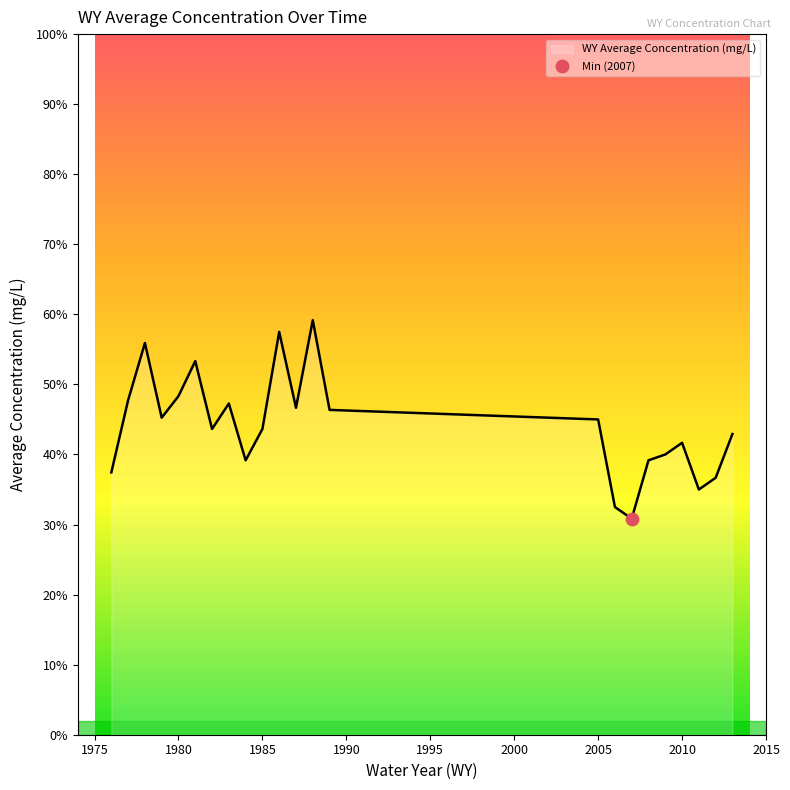

Does the chart have visible grid lines?

No